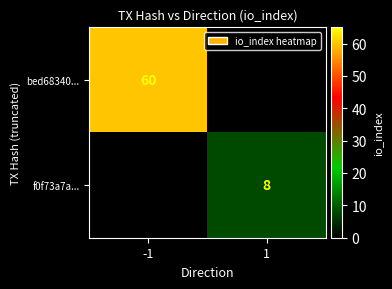

True or false: bed68340... has a value of 60 at -1.

True